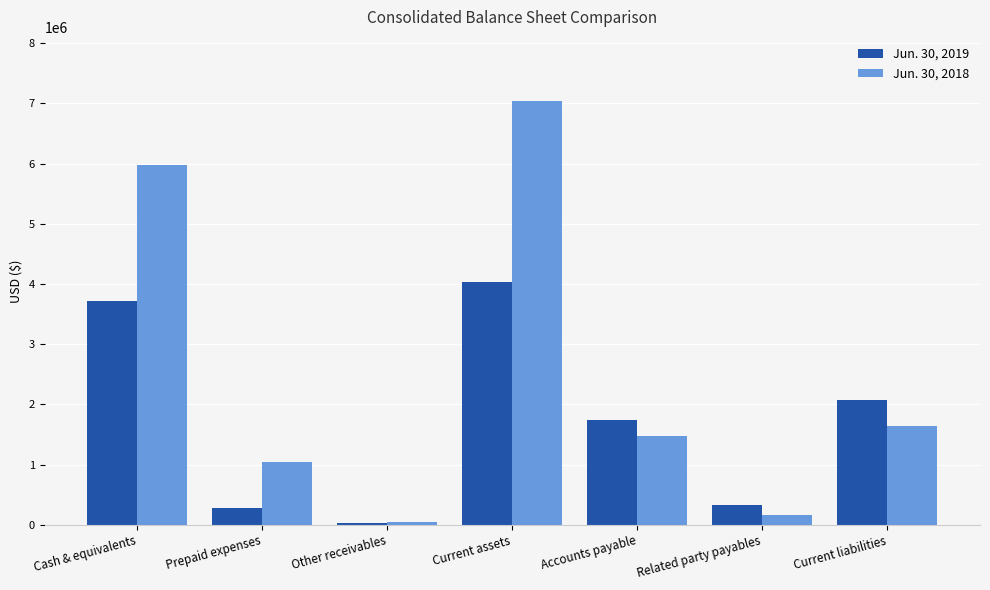

The value of Jun. 30, 2019 at Related party payables is 325208. True or false?

True